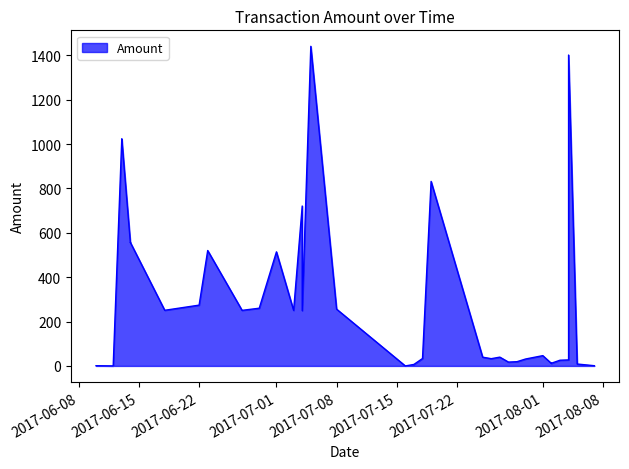

What is the greatest value displayed?

1440.2